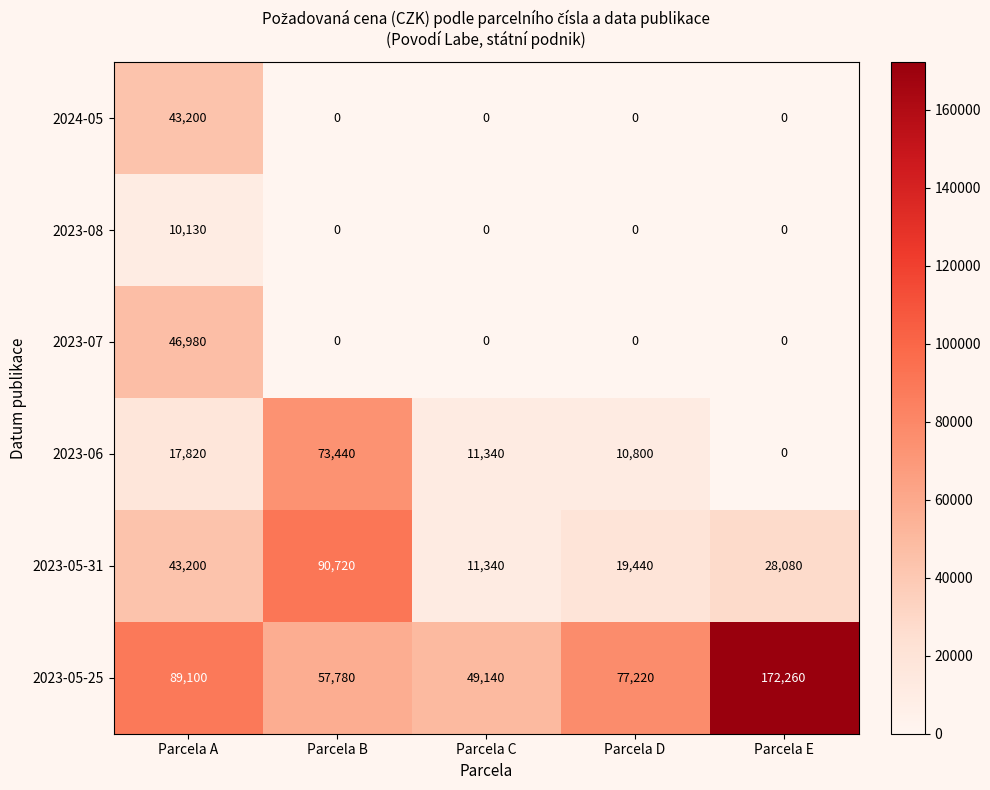

Where is 2023-05-31 nearest to the value 51030?

Parcela A